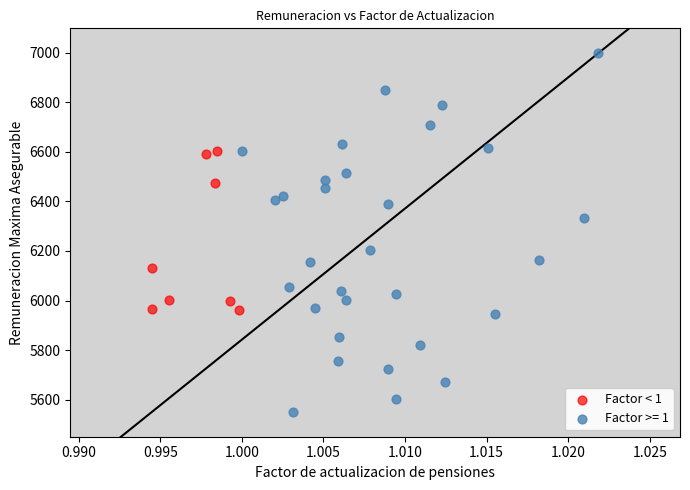

Which series reaches the maximum Y coordinate?

Factor >= 1